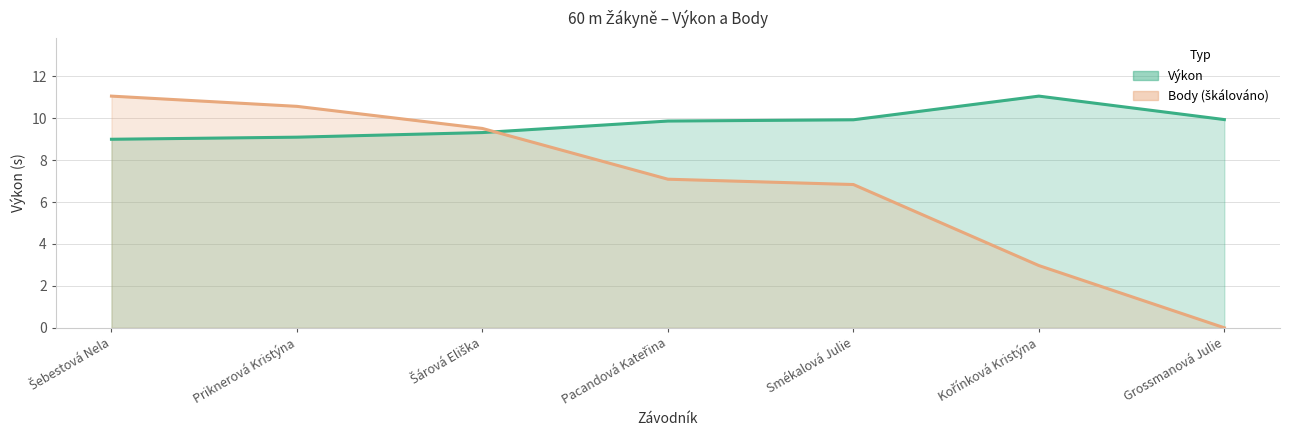

What is the greatest value displayed?

11.1